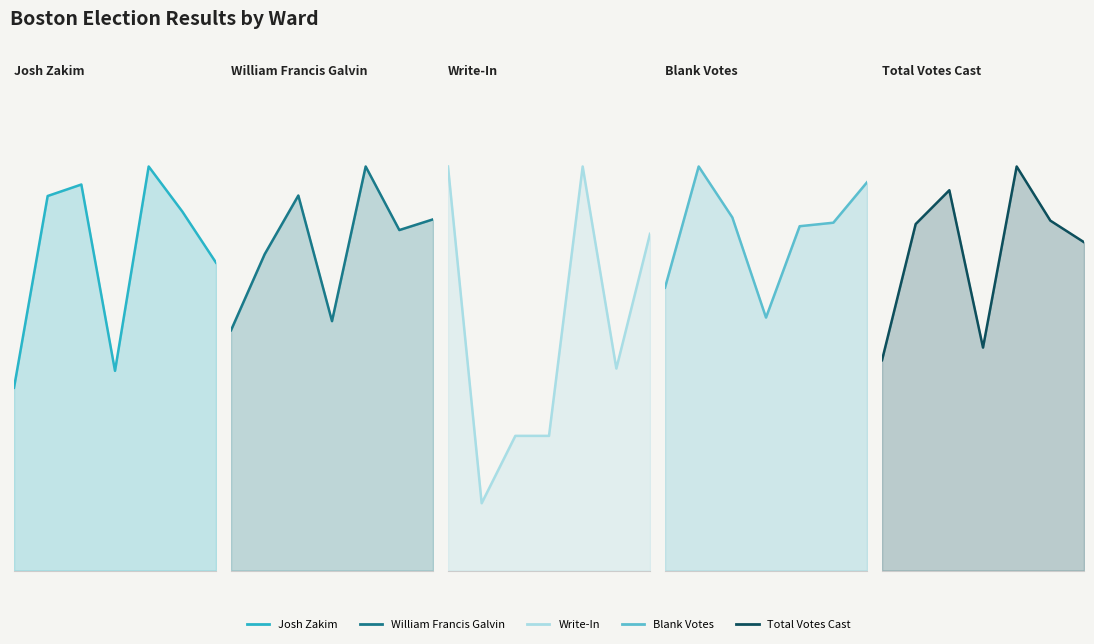

The Total Votes Cast series shows 2431 at 5. True or false?

True